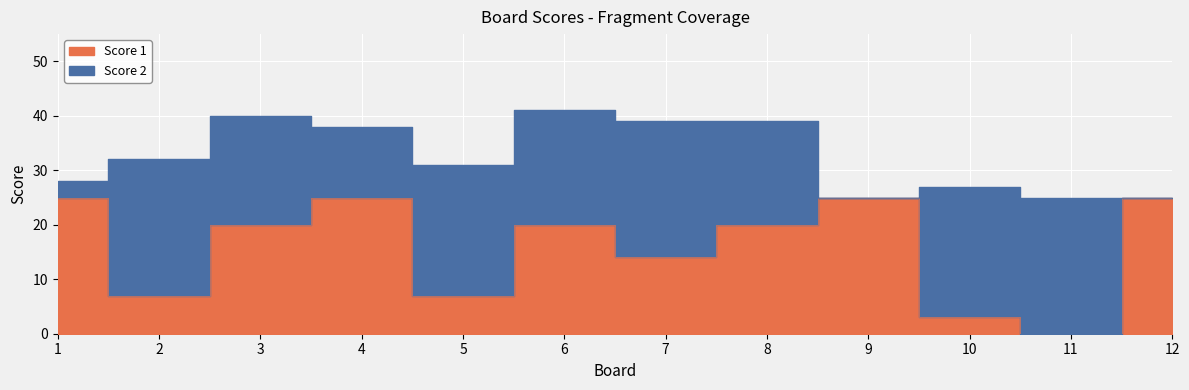

How many values are between 7 and 25?

10